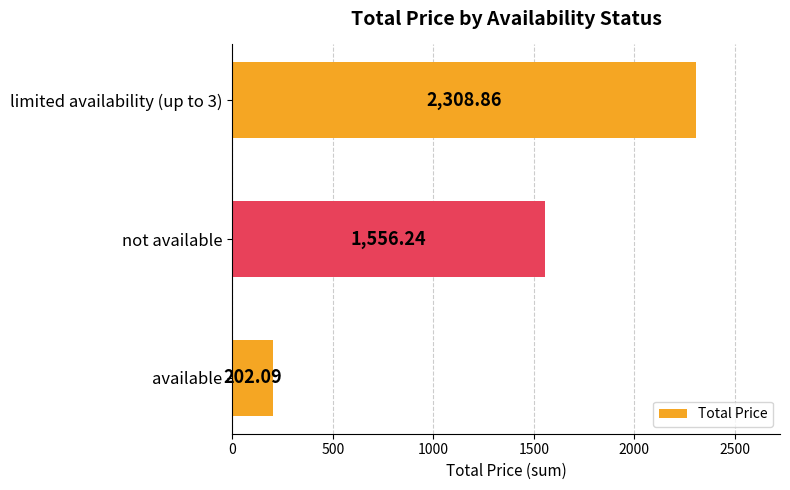

Between available and not available, which is larger?

not available